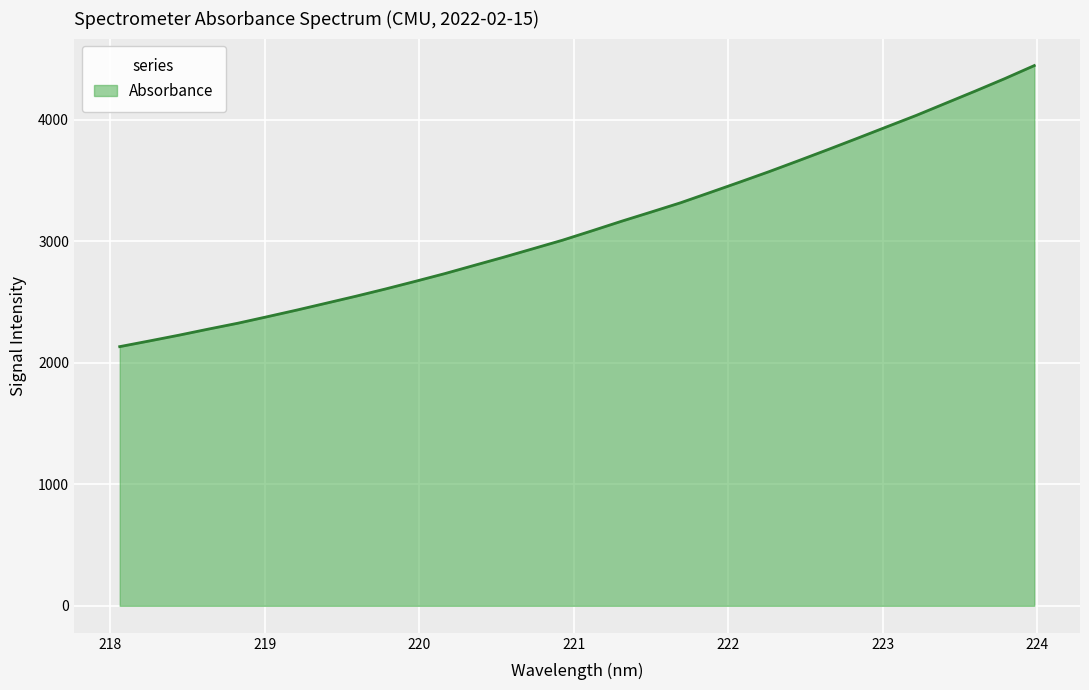

What is the smallest value displayed?

2131.8